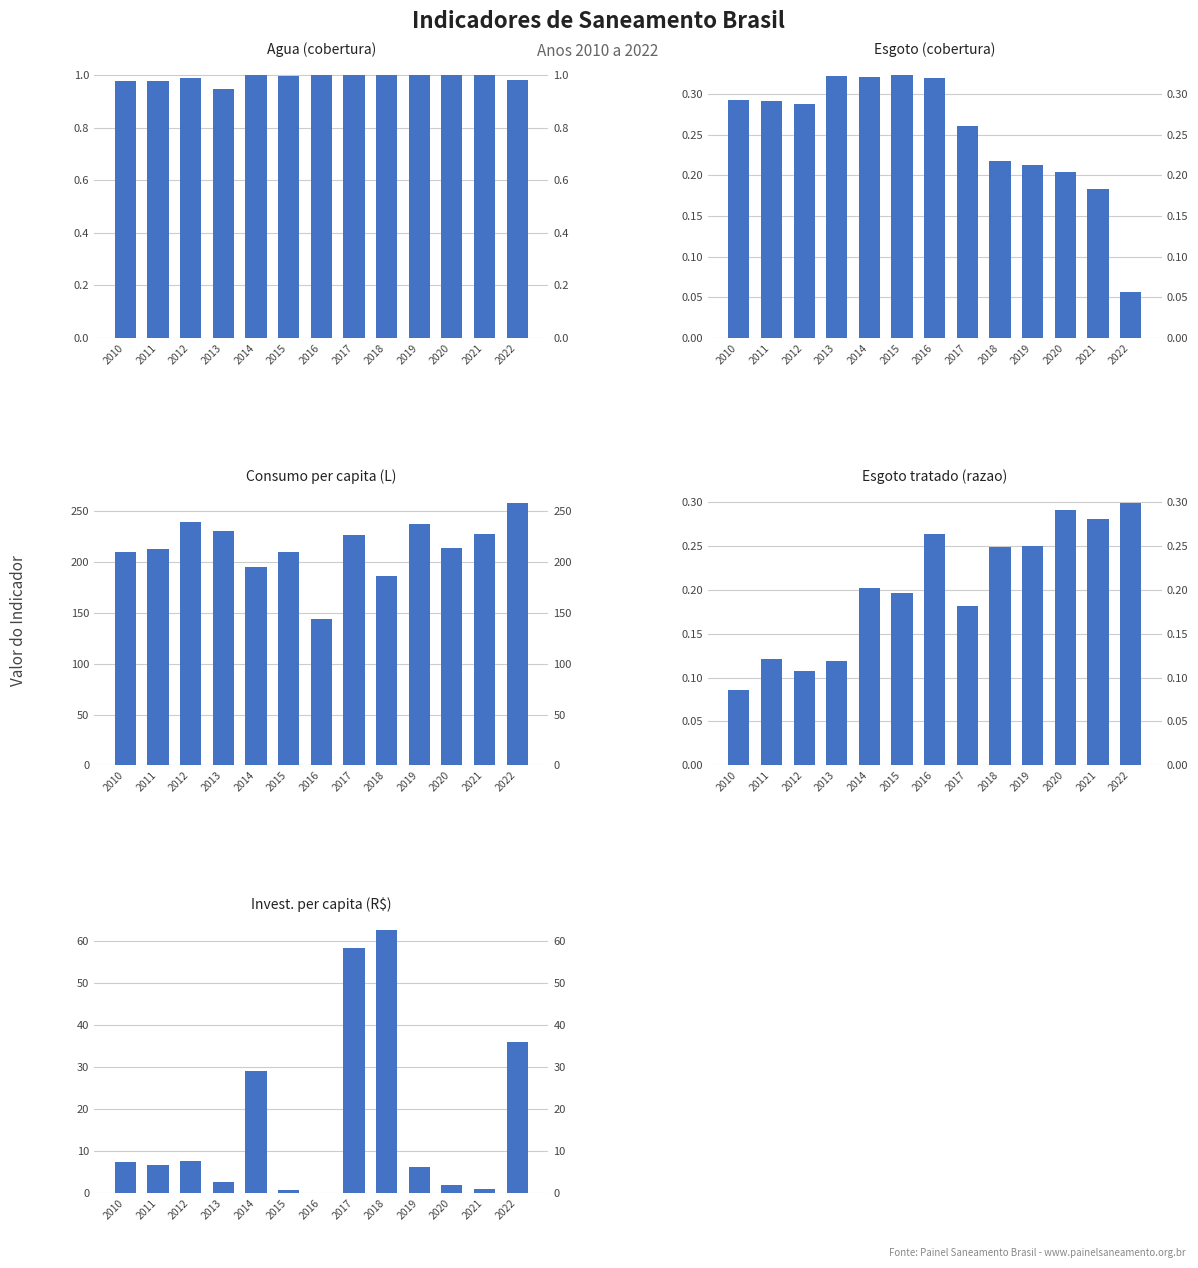

The Esgoto (cobertura) series shows 0.4 at 2010. True or false?

False